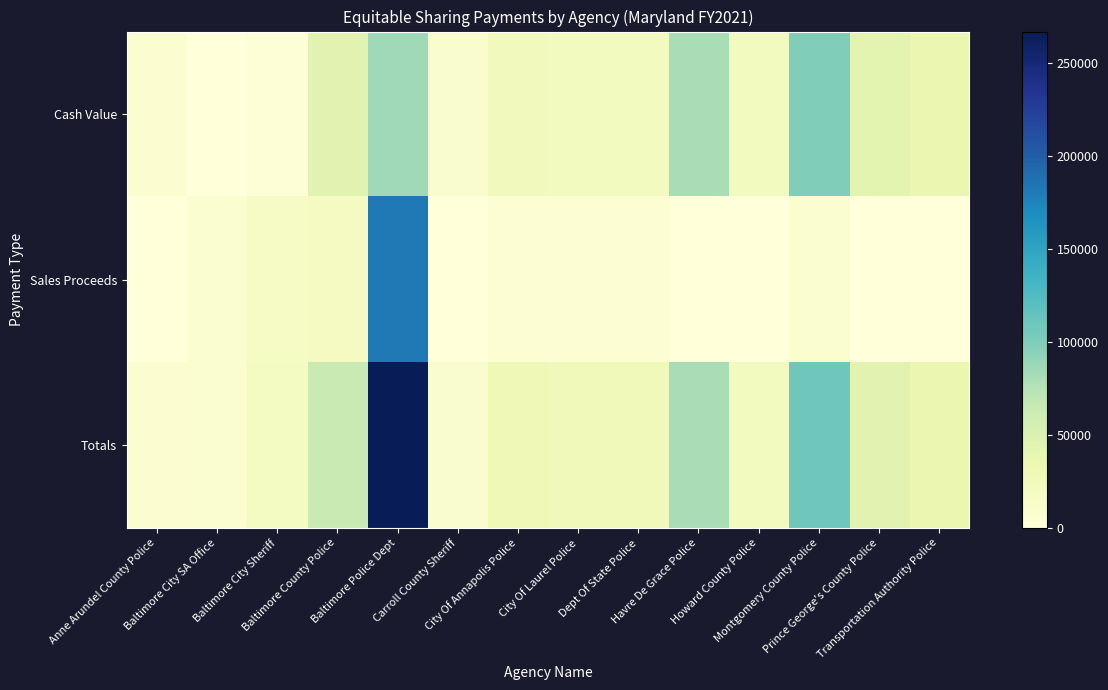

Which series has the widest spread of values?

Totals